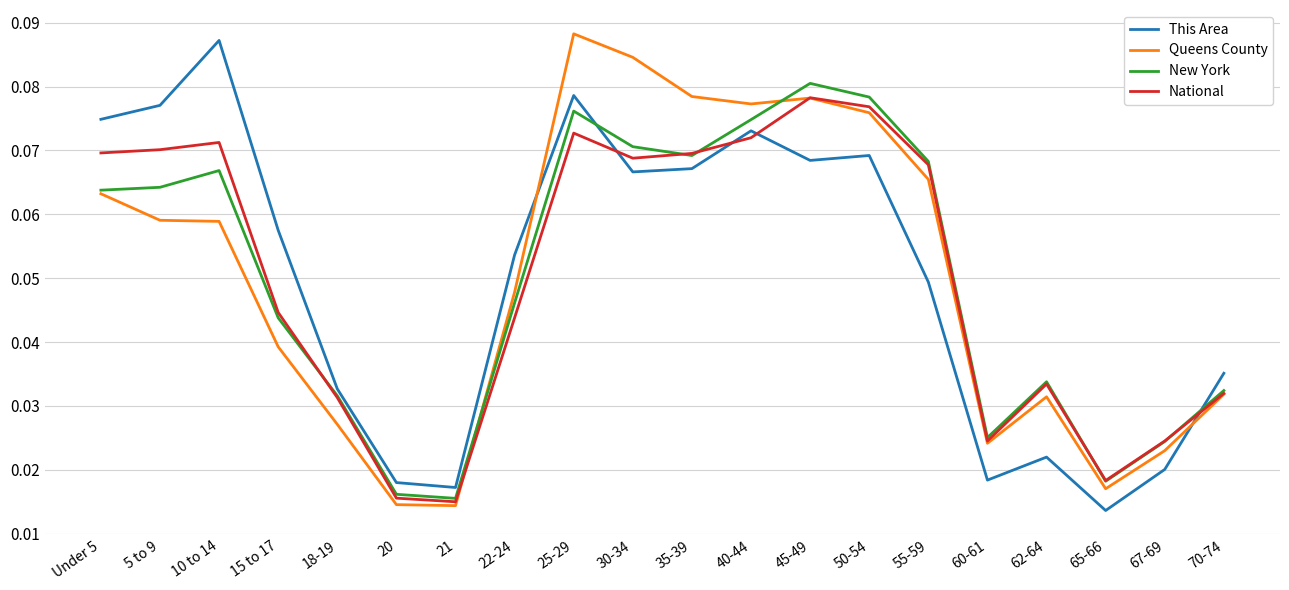

What position from the right is 45-49?

8